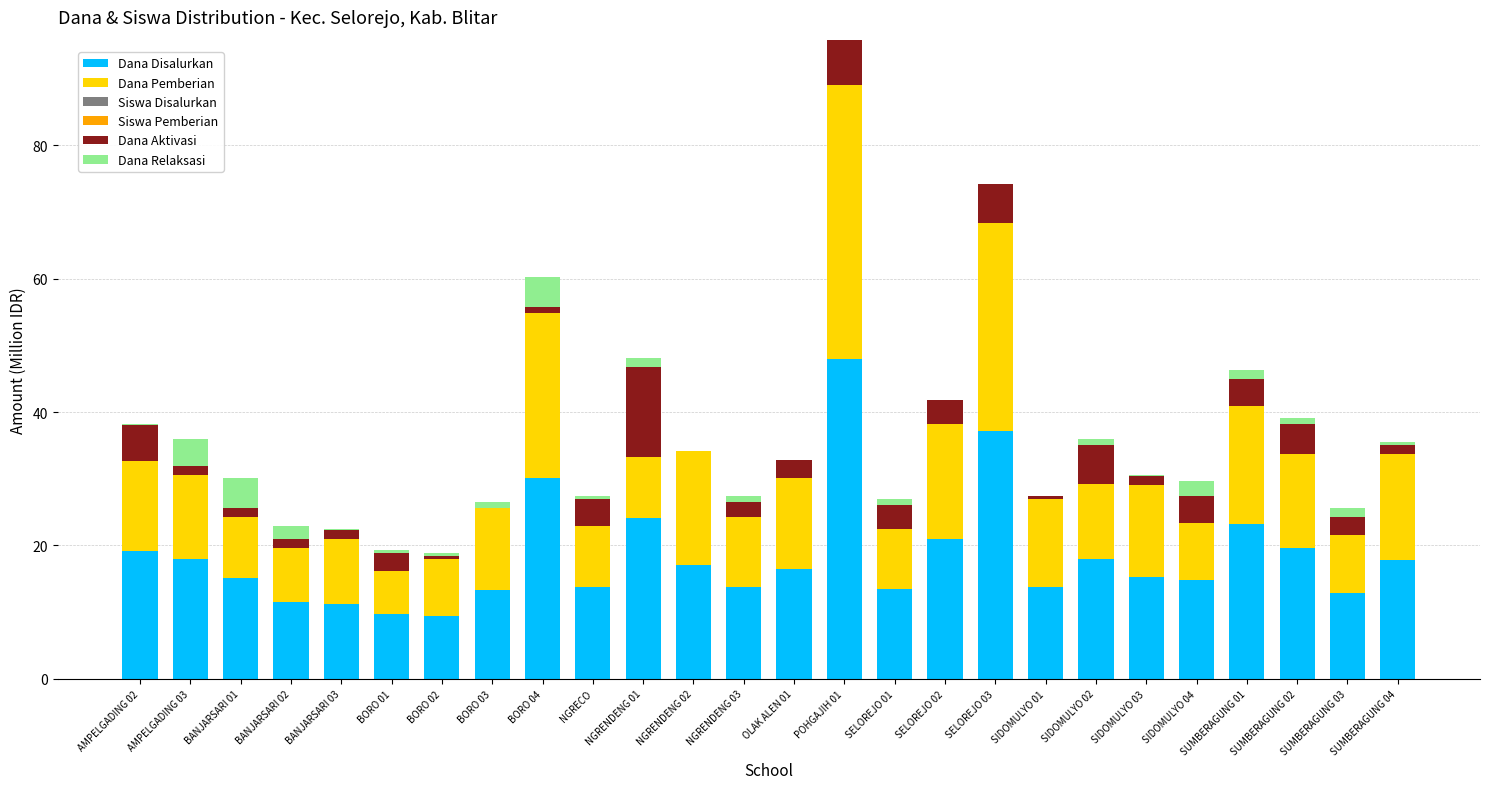

What is the total value across all series at BANJARSARI 01?

30.2